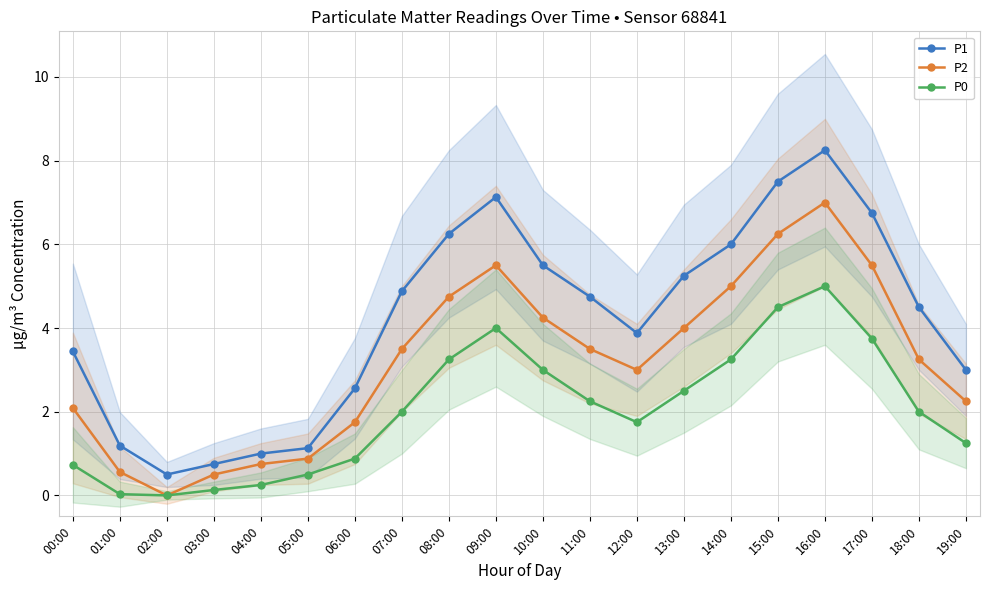

What are all the series names shown in the legend?

P1, P2, P0